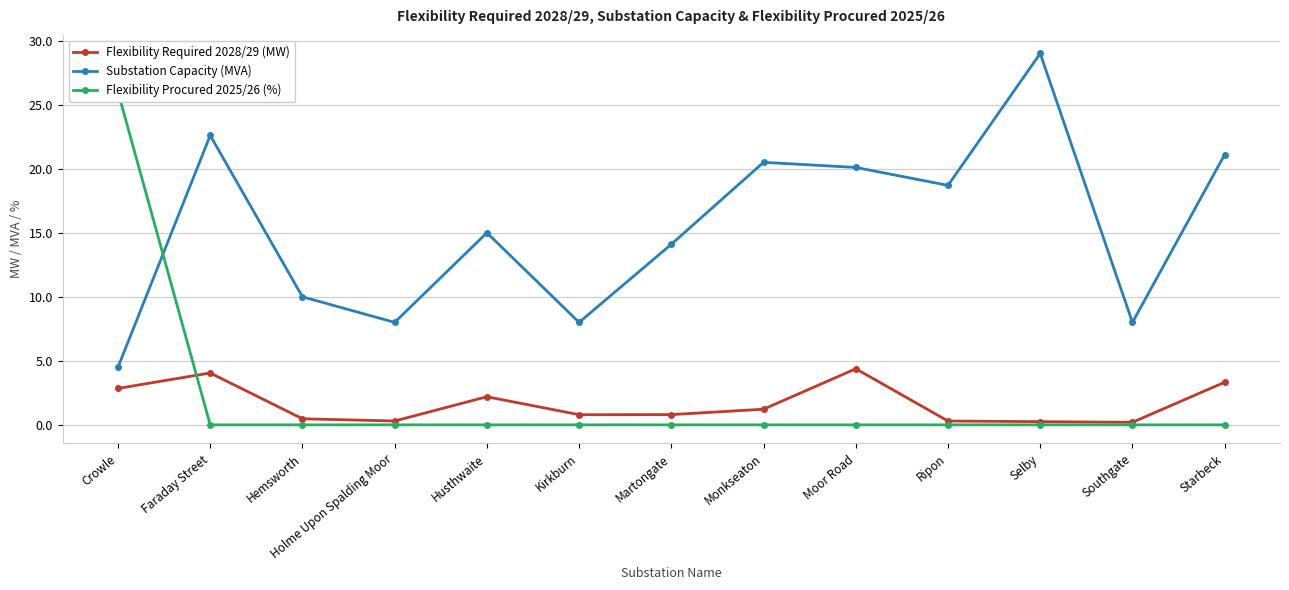

List the series in order of their peak value, lowest first.

Flexibility Required 2028/29 (MW), Flexibility Procured 2025/26 (%), Substation Capacity (MVA)